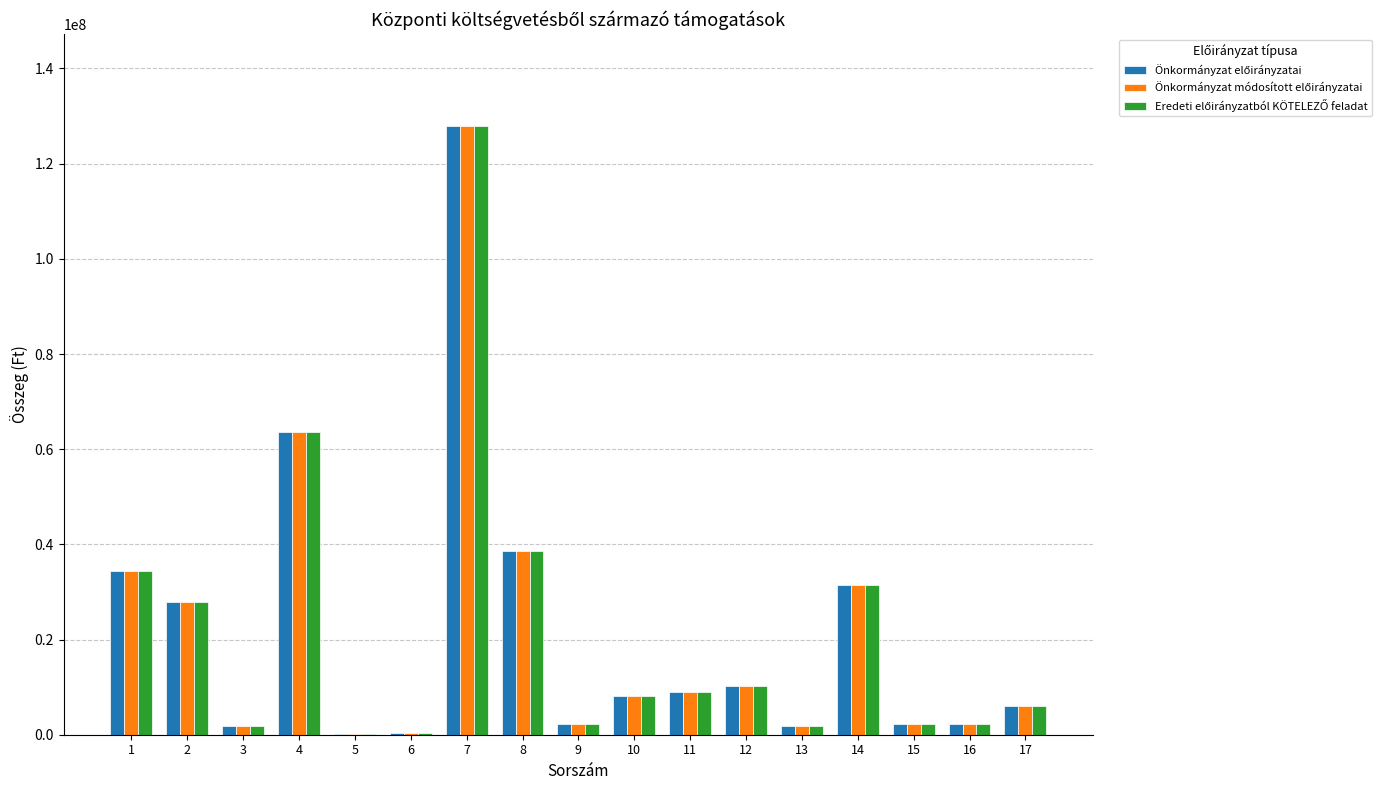

What is the greatest value displayed?

127991898